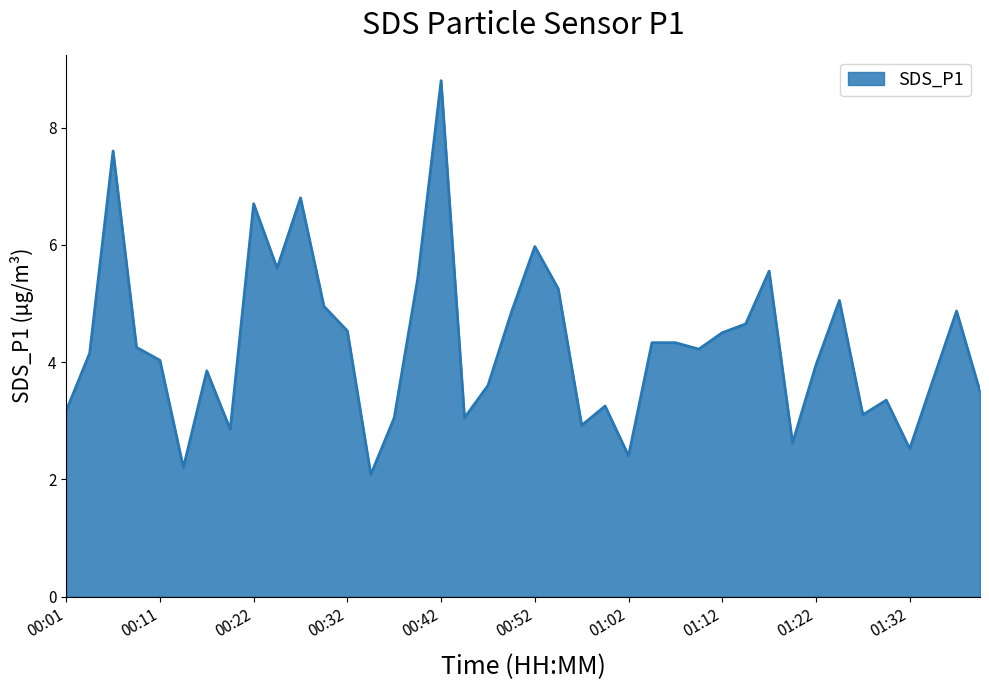

What is the difference between the maximum and minimum values?

6.7